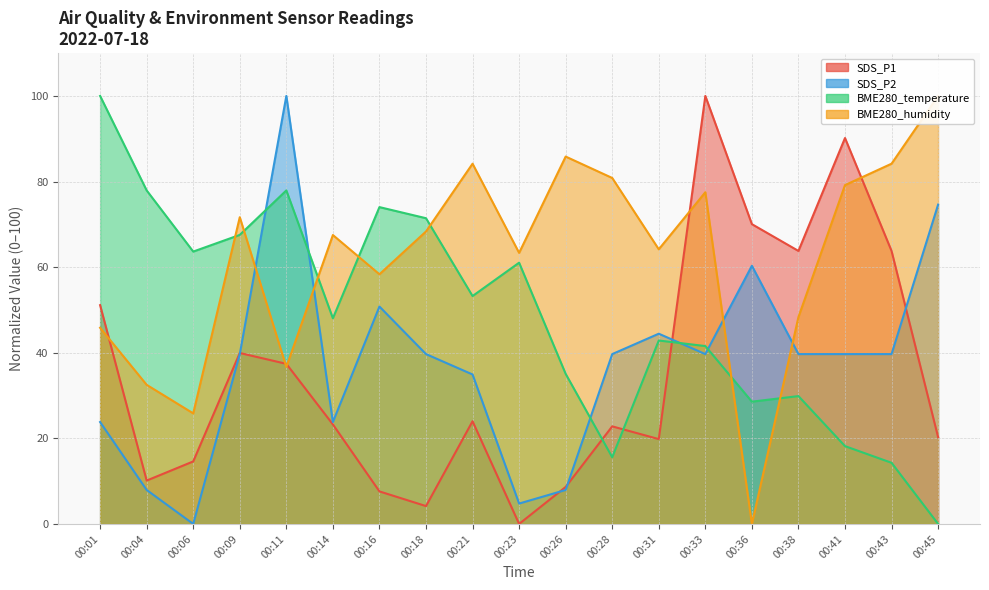

Read the BME280_humidity value at 00:31.

64.2